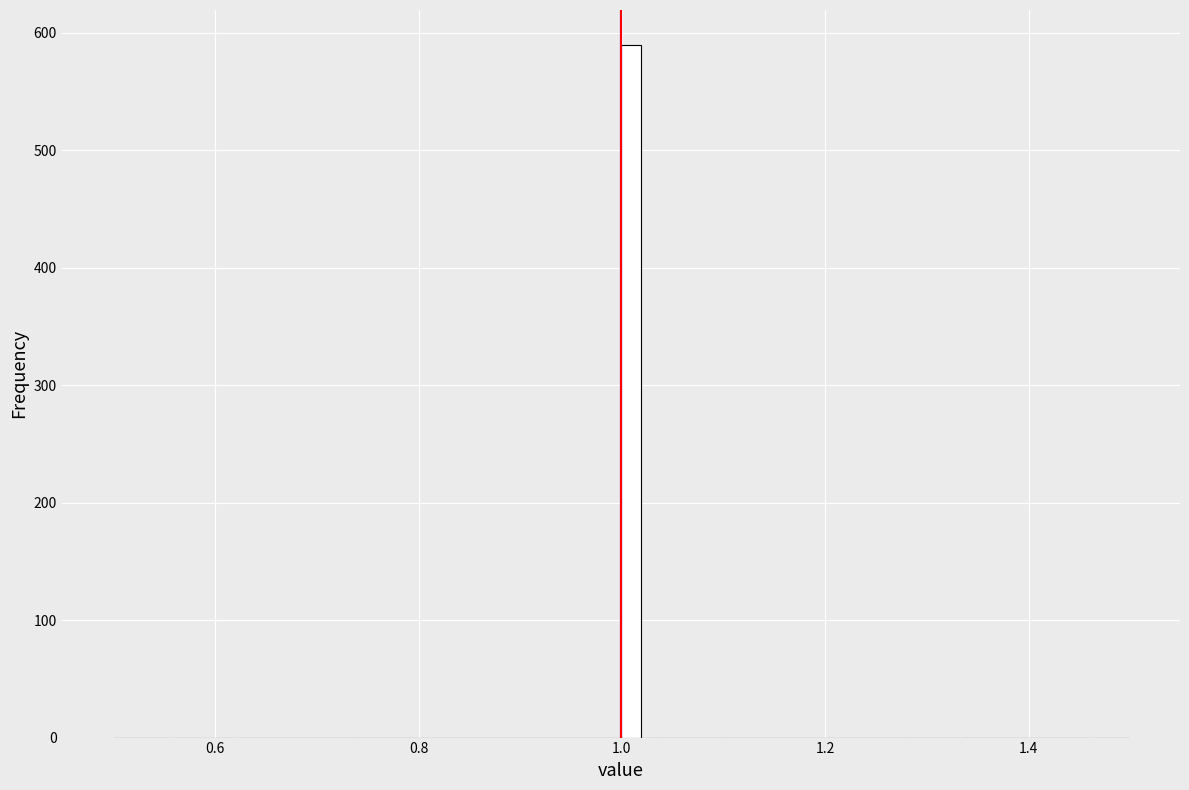

Around what value on the x-axis is the tallest bar? Give the approximate position of its centre, as read against the axis.

1.00